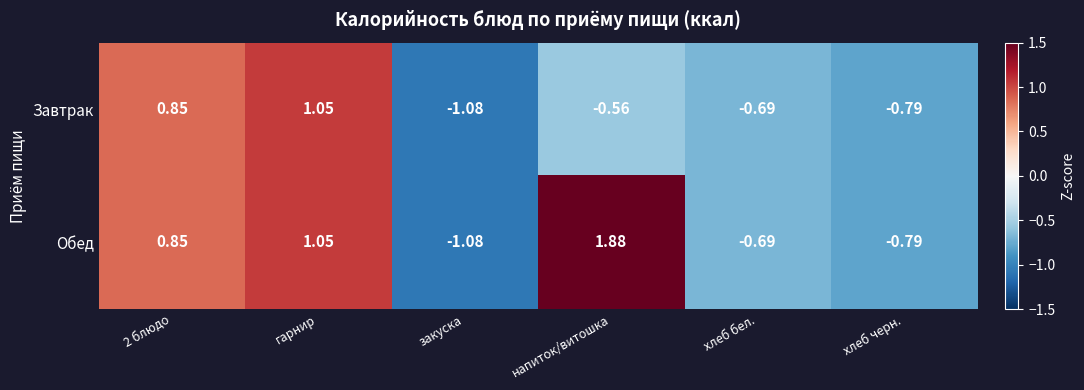

Between 2 блюдо and напиток/витошка, which series saw the biggest shift?

Завтрак